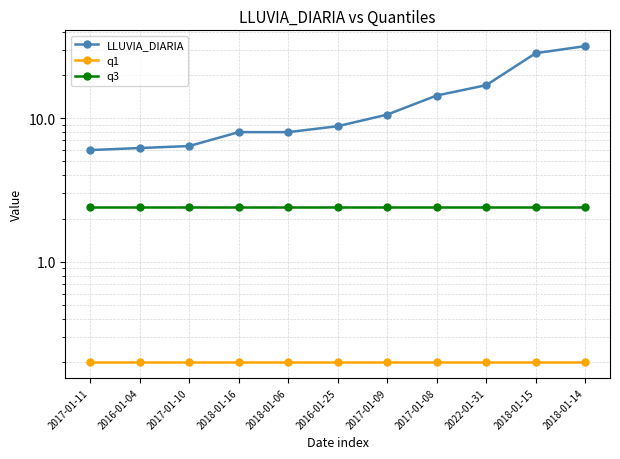

True or false: q1 and LLUVIA_DIARIA intersect in this chart.

False